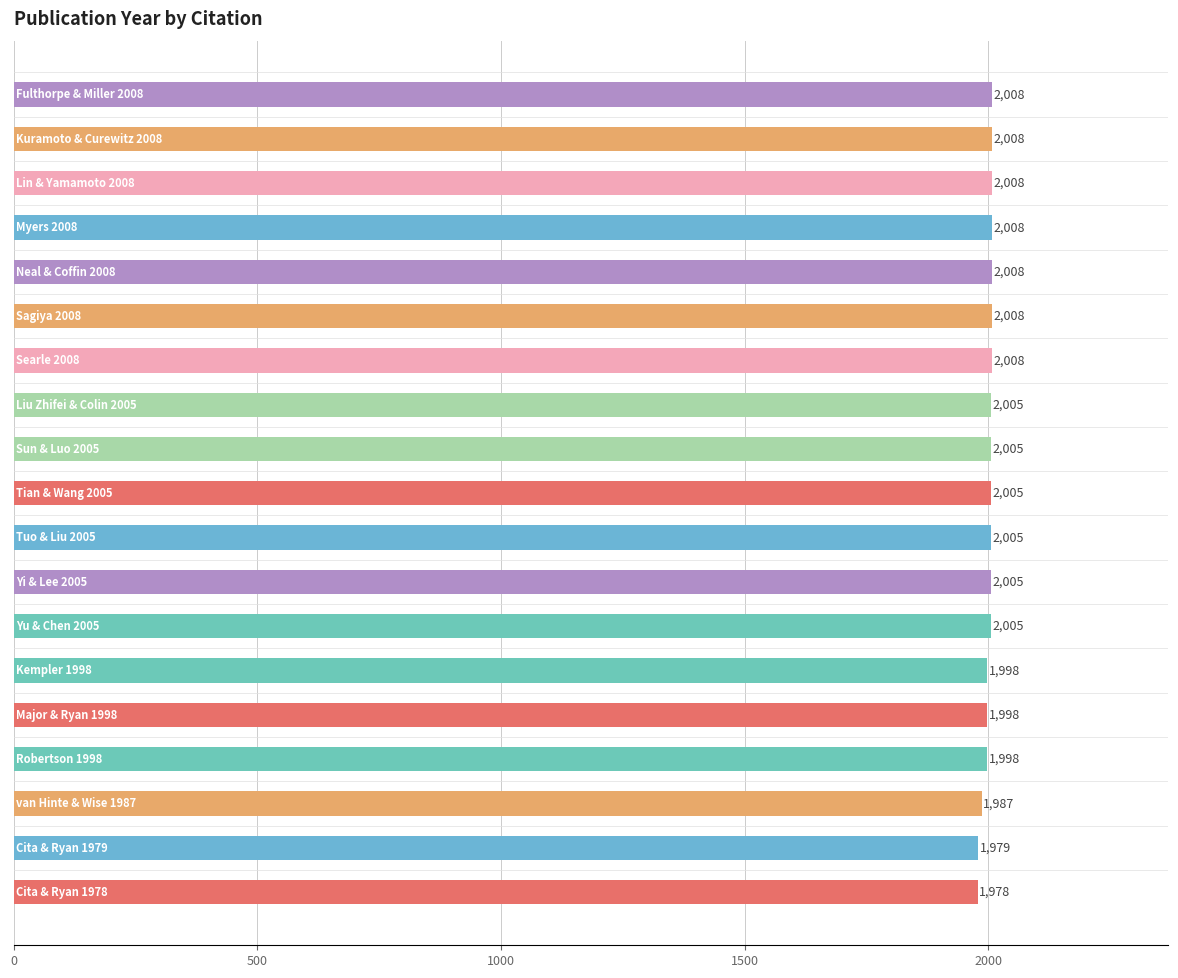

What is the value of the 17th bar from the top?

1987